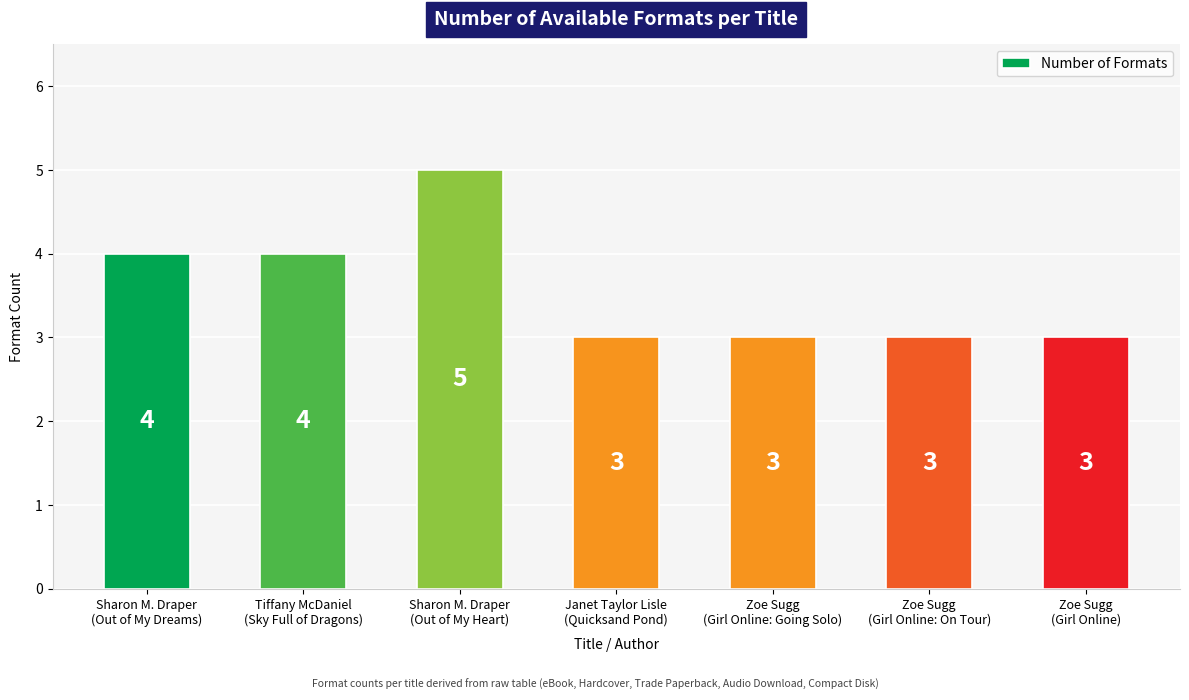

What is the change in value from Sharon M. Draper
(Out of My Dreams) to Sharon M. Draper
(Out of My Heart)?

+1